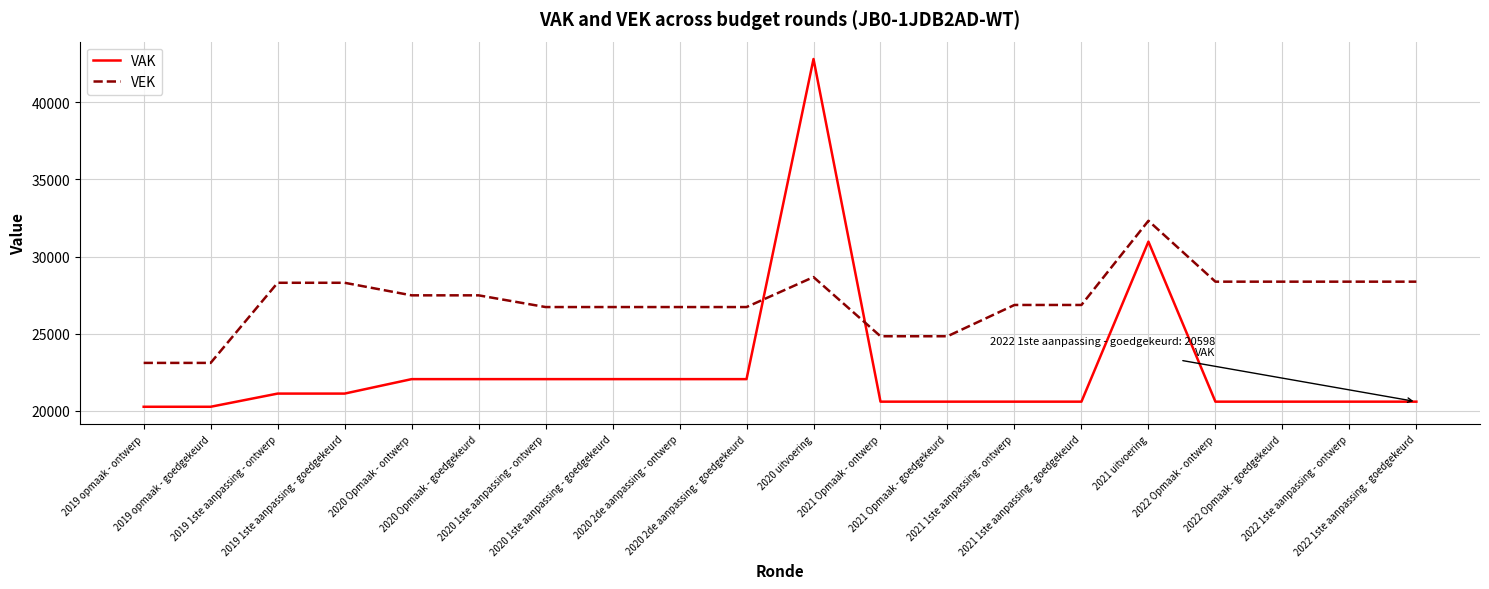

Which series has the widest spread of values?

VAK